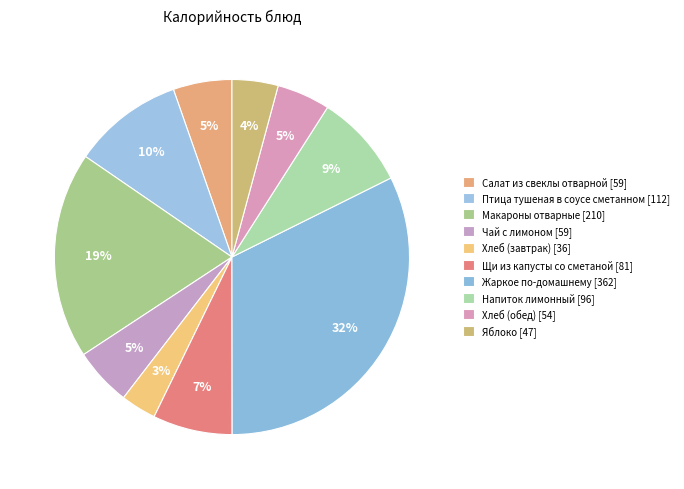

Count the number of slices in the pie.

10